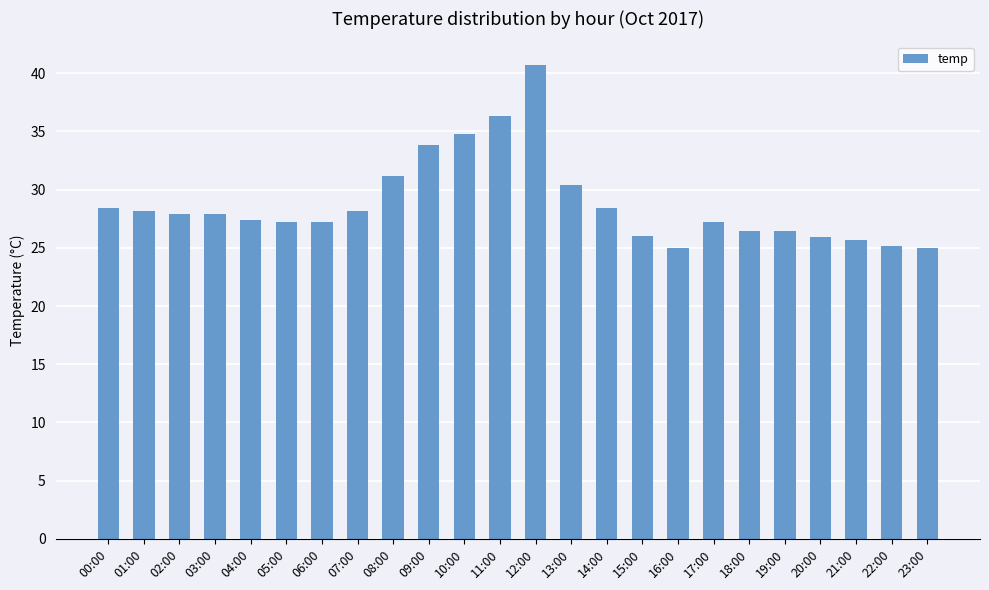

Between 09:00 and 15:00, which is larger?

09:00